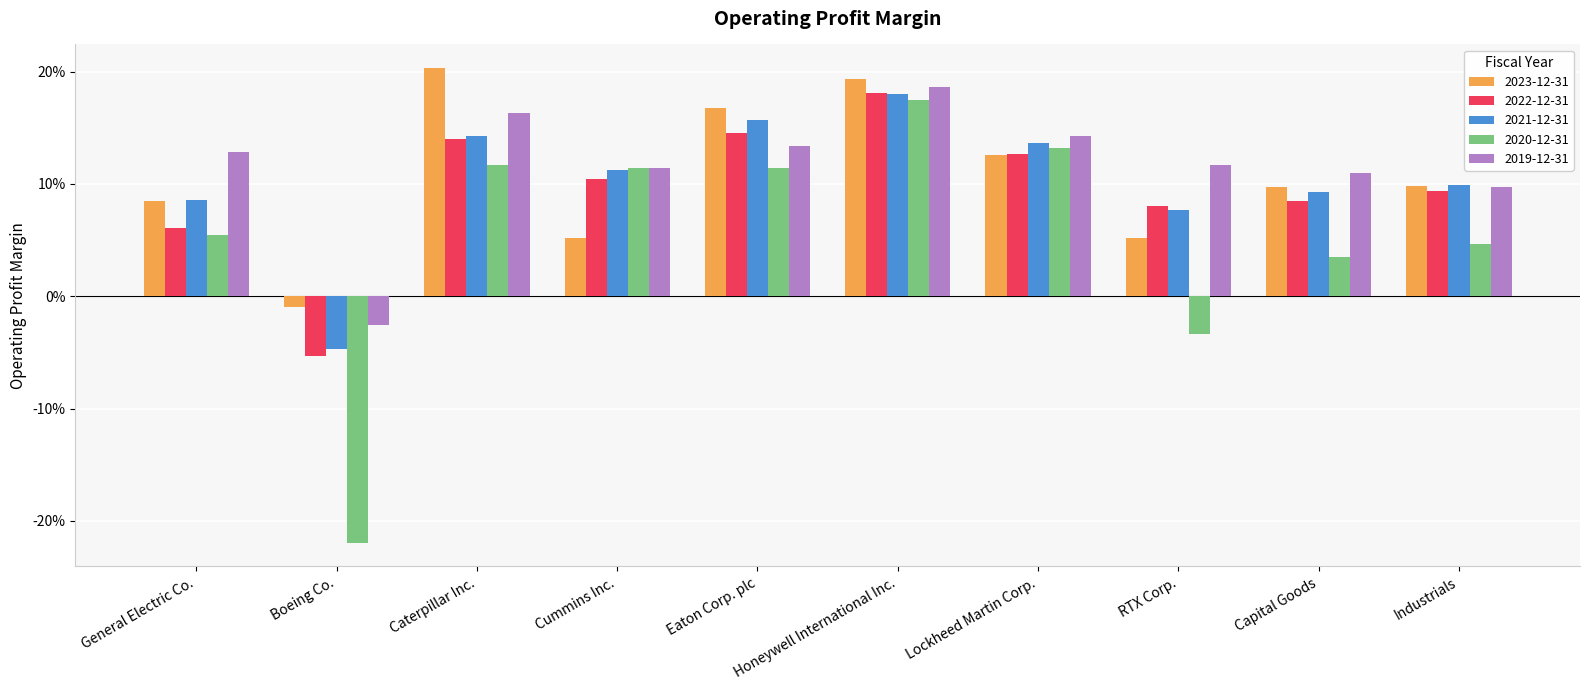

Rank the series at Industrials from highest to lowest value.

2021-12-31, 2023-12-31, 2019-12-31, 2022-12-31, 2020-12-31